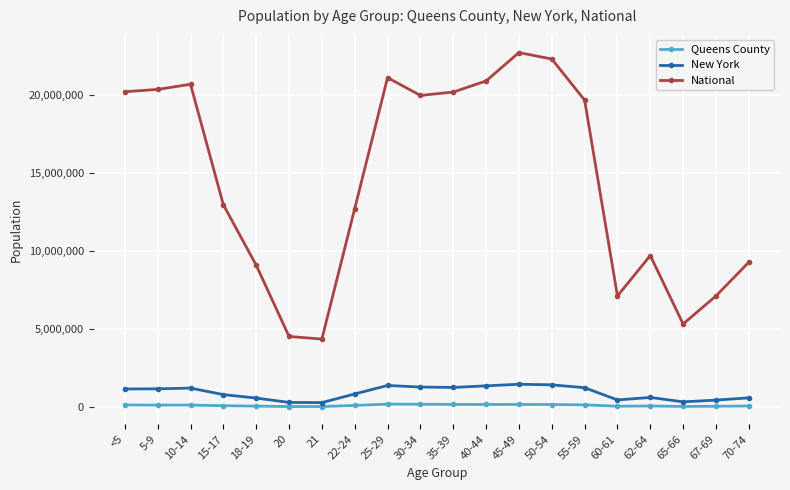

In National, how many points are higher than both neighbors (excluding endpoints)?

4